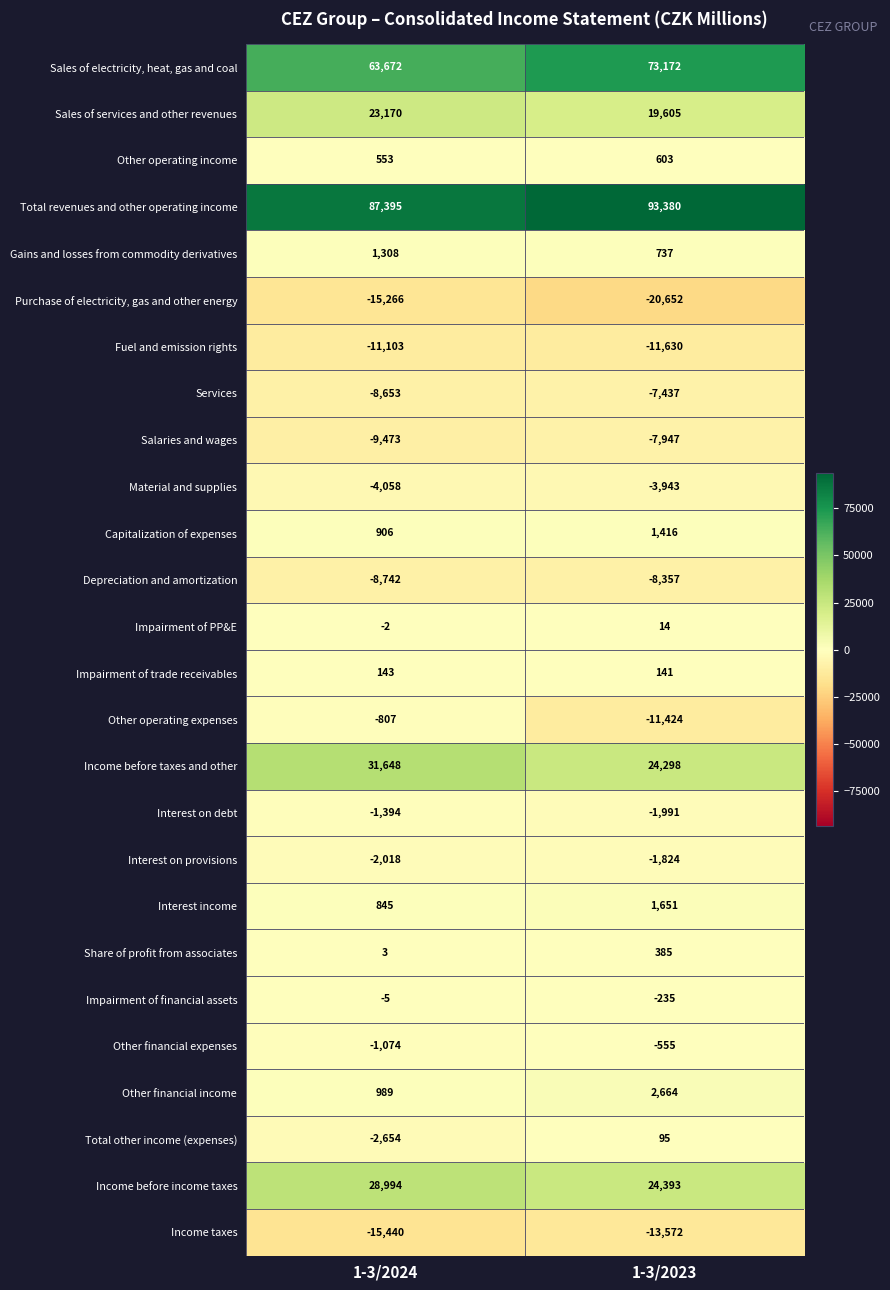

The value of Impairment of trade receivables at 1-3/2023 is 141. True or false?

True